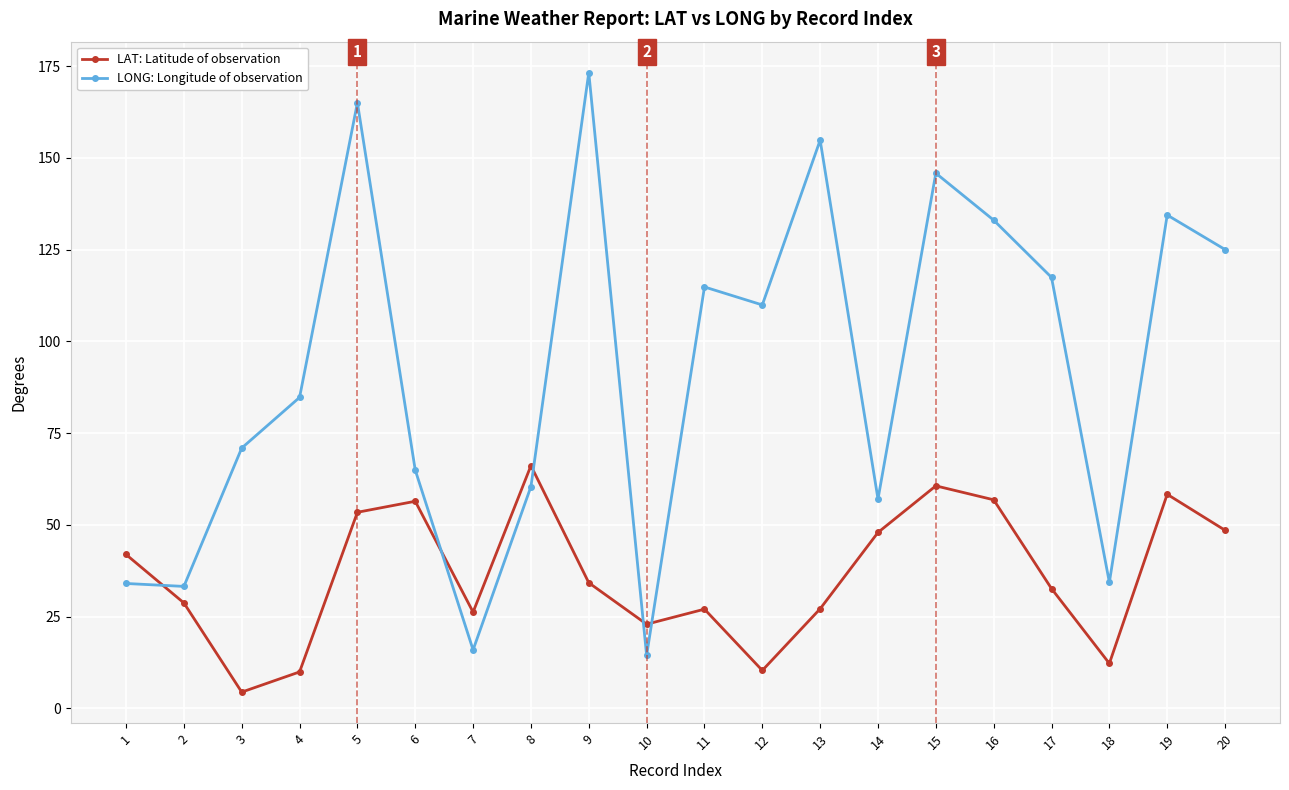

How many categories are shown in the chart?

20